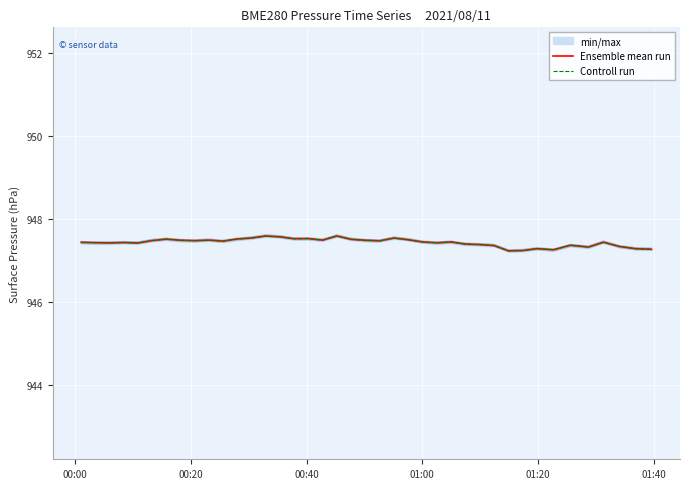

What is the sum of all Ensemble mean run values?

37897.5